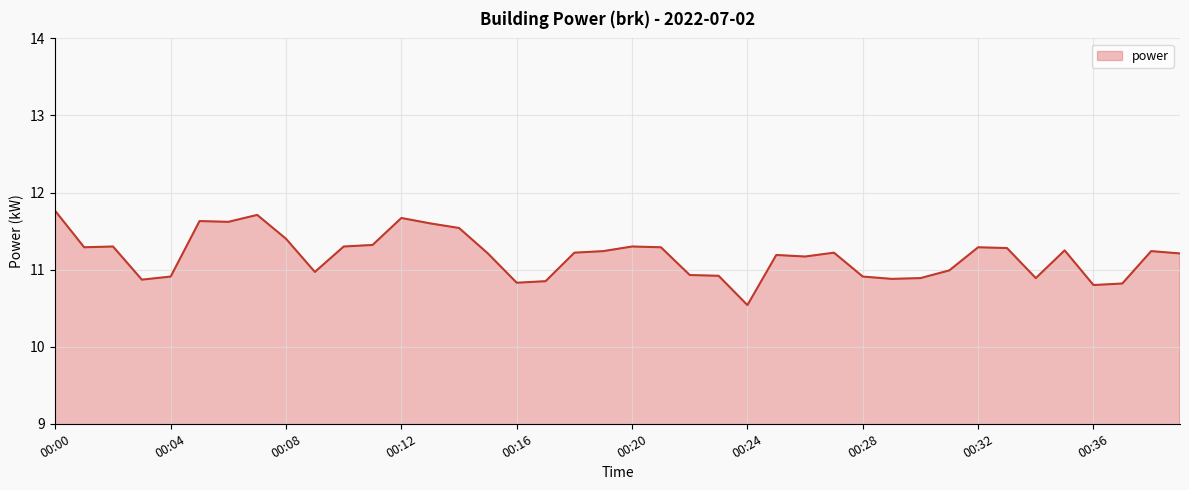

What is the maximum value shown in the chart?

11.8